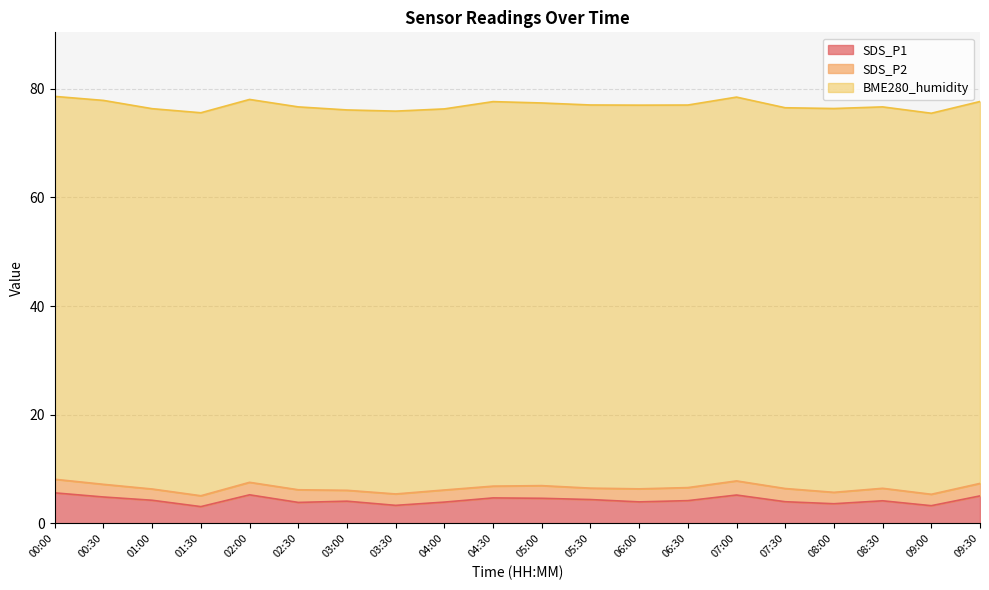

Reading right to left, list all the values displayed in this chart.

SDS_P1: 5.1	3.3	4.2	3.6	4.0	5.2	4.2	4.0	4.4	4.6	4.7	3.9	3.3	4.1	3.9	5.3	3.1	4.3	4.9	5.6
SDS_P2: 2.3	2.1	2.3	2.1	2.4	2.6	2.4	2.4	2.1	2.3	2.2	2.2	2.1	2.0	2.3	2.3	2.0	2.1	2.3	2.5
BME280_humidity: 70.2	70.1	70.2	70.6	70.0	70.6	70.4	70.6	70.5	70.4	70.7	70.1	70.4	70.0	70.4	70.4	70.5	70.0	70.6	70.4